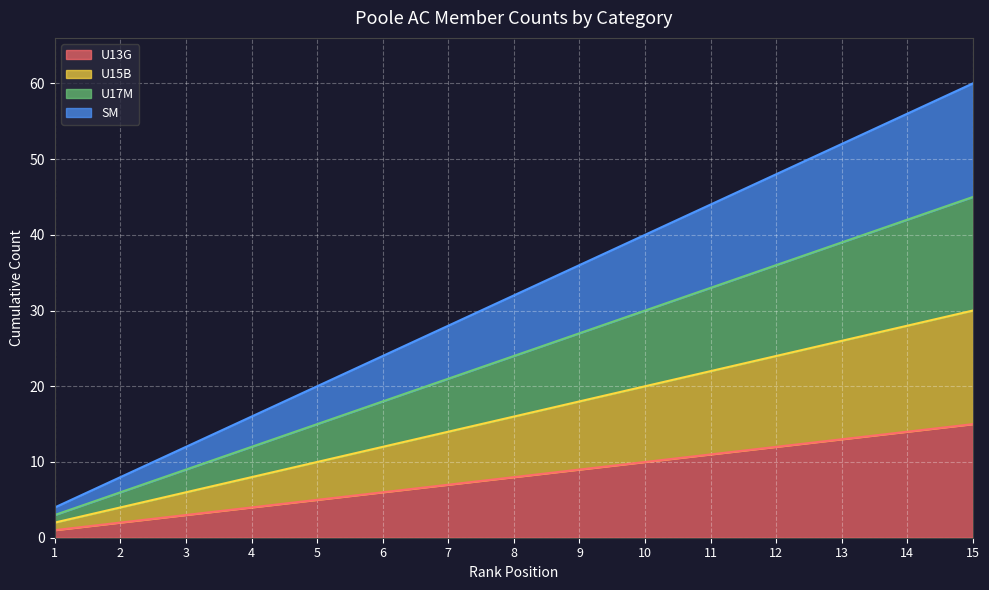

Reading left to right, list all the values displayed in this chart.

U13G: 1=1	2=2	3=3	4=4	5=5	6=6	7=7	8=8	9=9	10=10	11=11	12=12	13=13	14=14	15=15
U15B: 1=2	2=4	3=6	4=8	5=10	6=12	7=14	8=16	9=18	10=20	11=22	12=24	13=26	14=28	15=30
U17M: 1=3	2=6	3=9	4=12	5=15	6=18	7=21	8=24	9=27	10=30	11=33	12=36	13=39	14=42	15=45
SM: 1=4	2=8	3=12	4=16	5=20	6=24	7=28	8=32	9=36	10=40	11=44	12=48	13=52	14=56	15=60